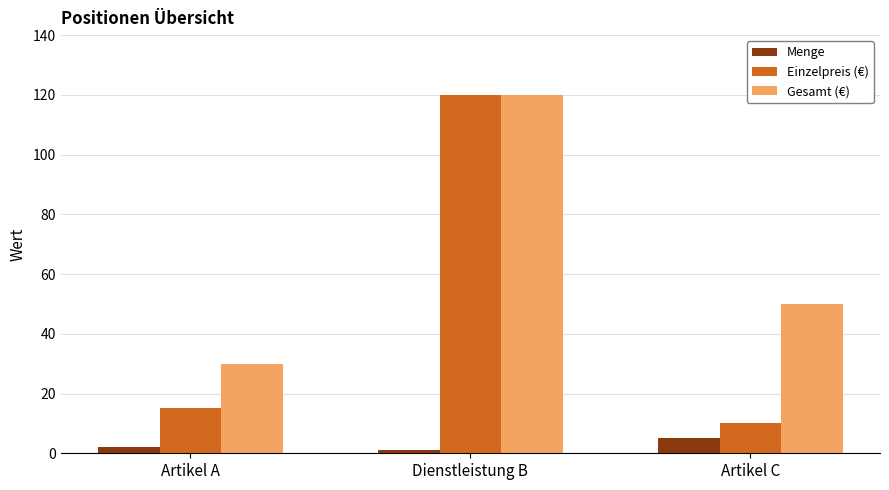

What is the value of the Menge bar at the 1st from the left?

2